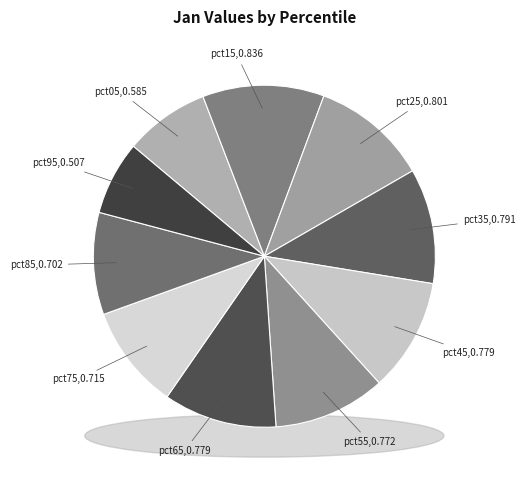

What percentage do pct25 and pct35 together represent?

21.9%